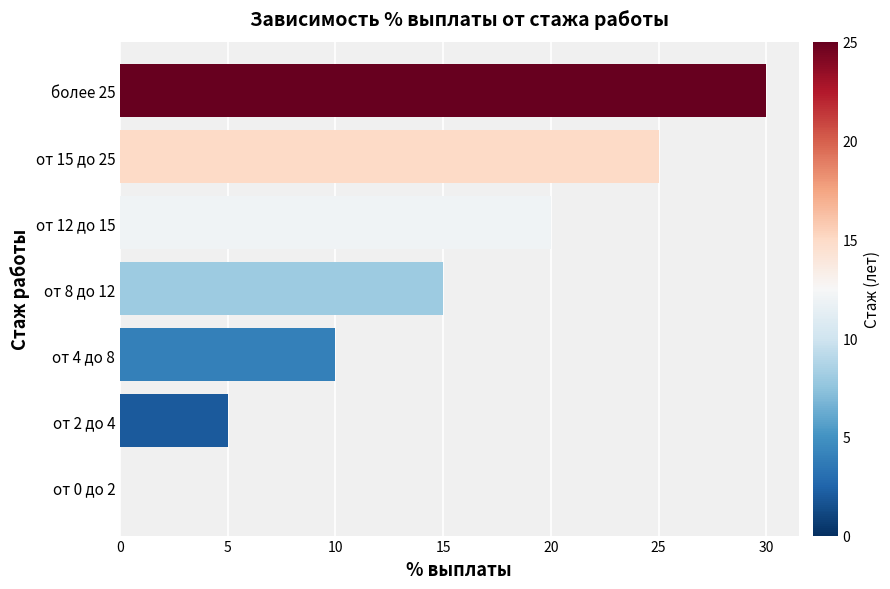

At which label is the value closest to 15?

от 8 до 12